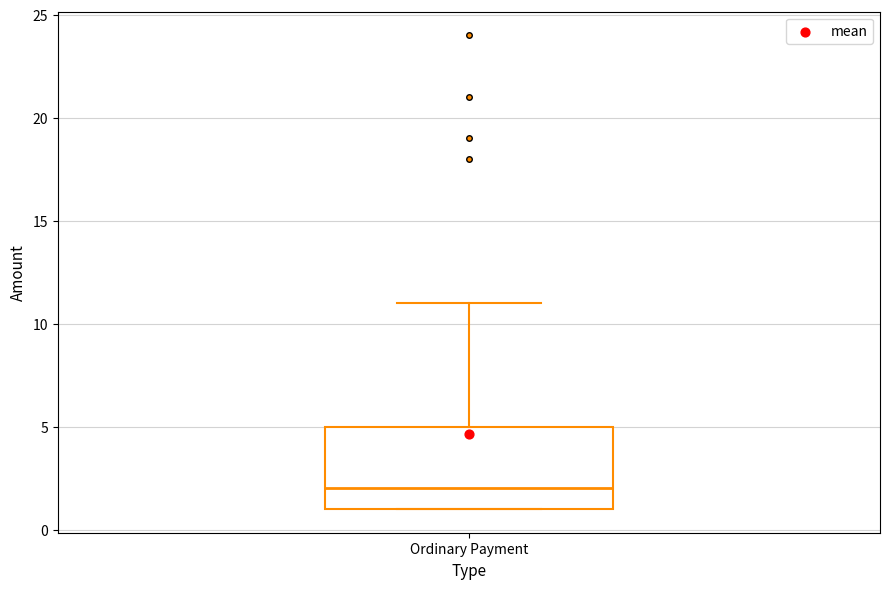

Where is the upper edge of the box for Ordinary Payment on the y-axis? The values are not printed on the chart, so give them approximately, as read against the axis.

5